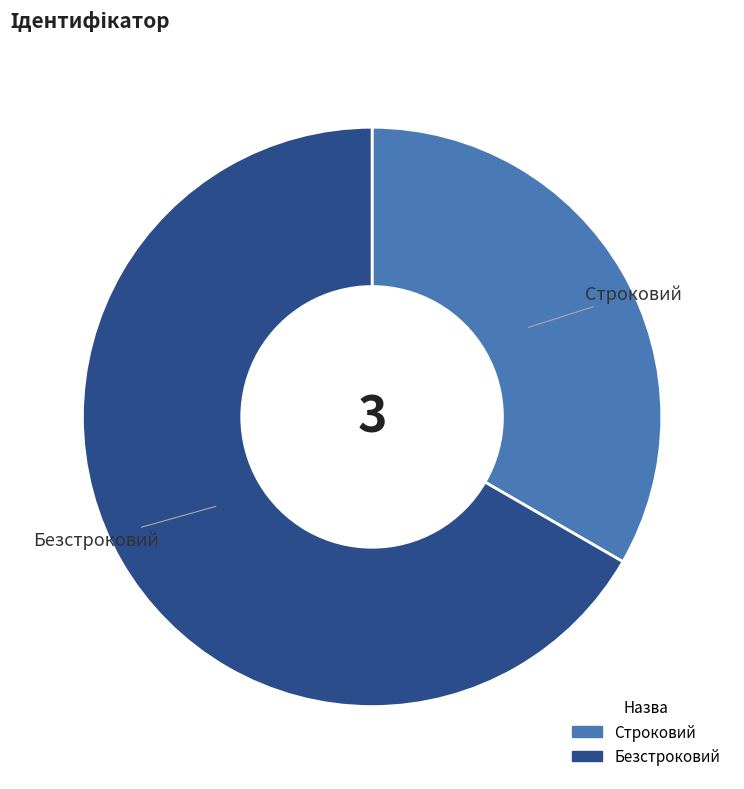

Does any single category account for the majority?

Yes